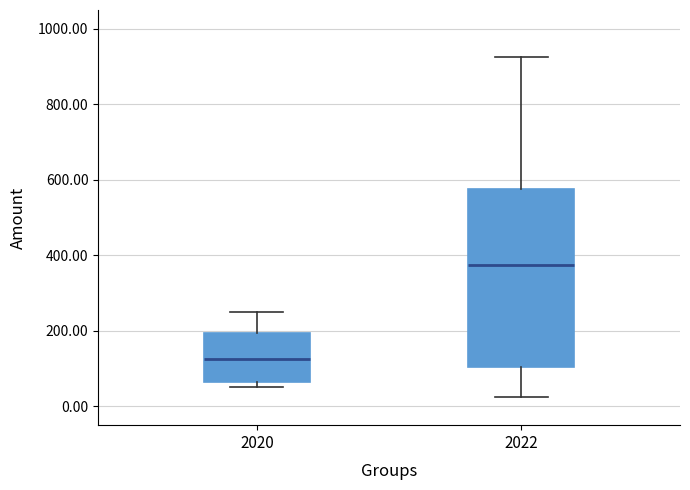

Which box has the highest median line?

2022